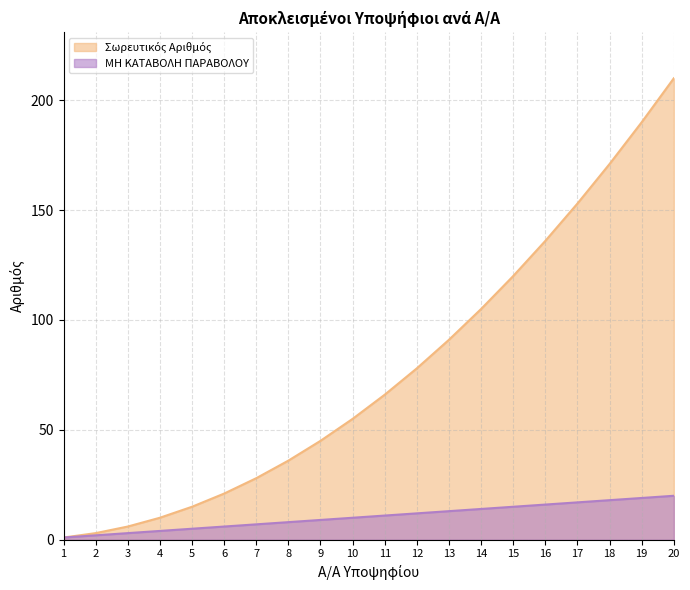

The value of Σωρευτικός Αριθμός at 20 is 210. True or false?

True